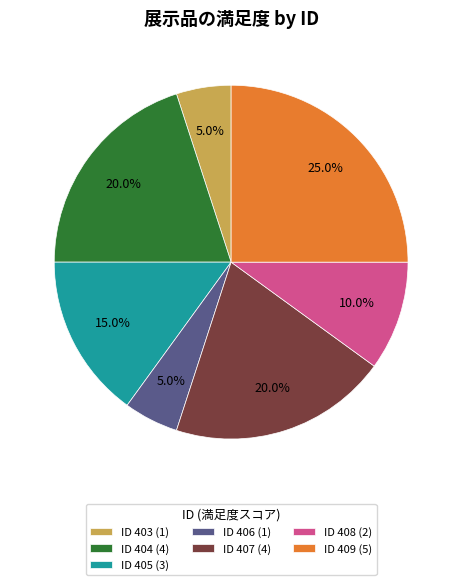

Count the number of slices in the pie.

7